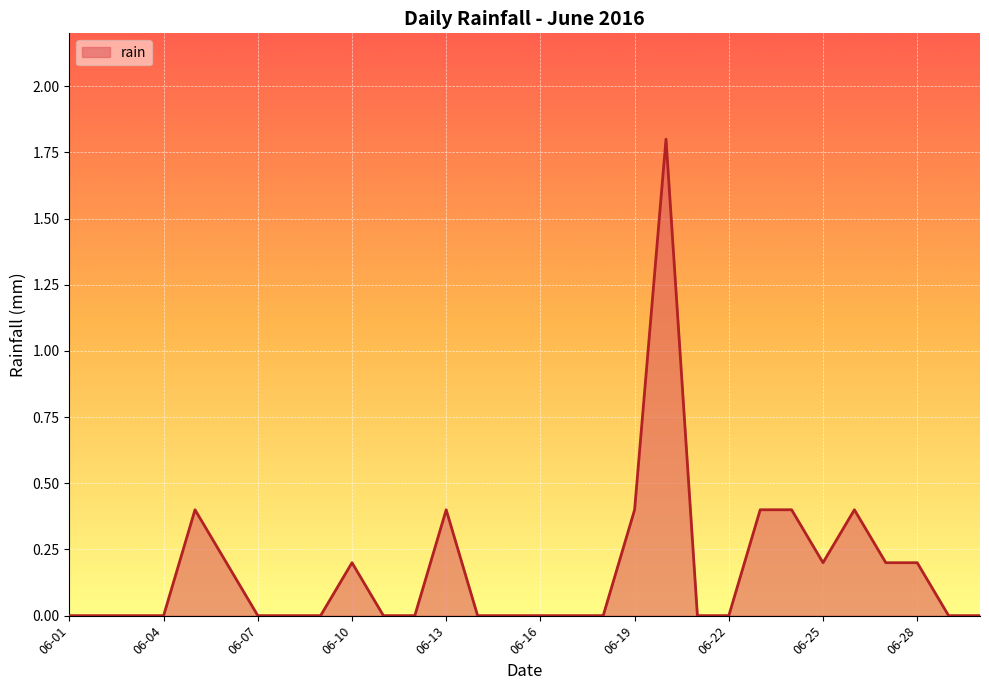

What is the maximum value shown in the chart?

1.8